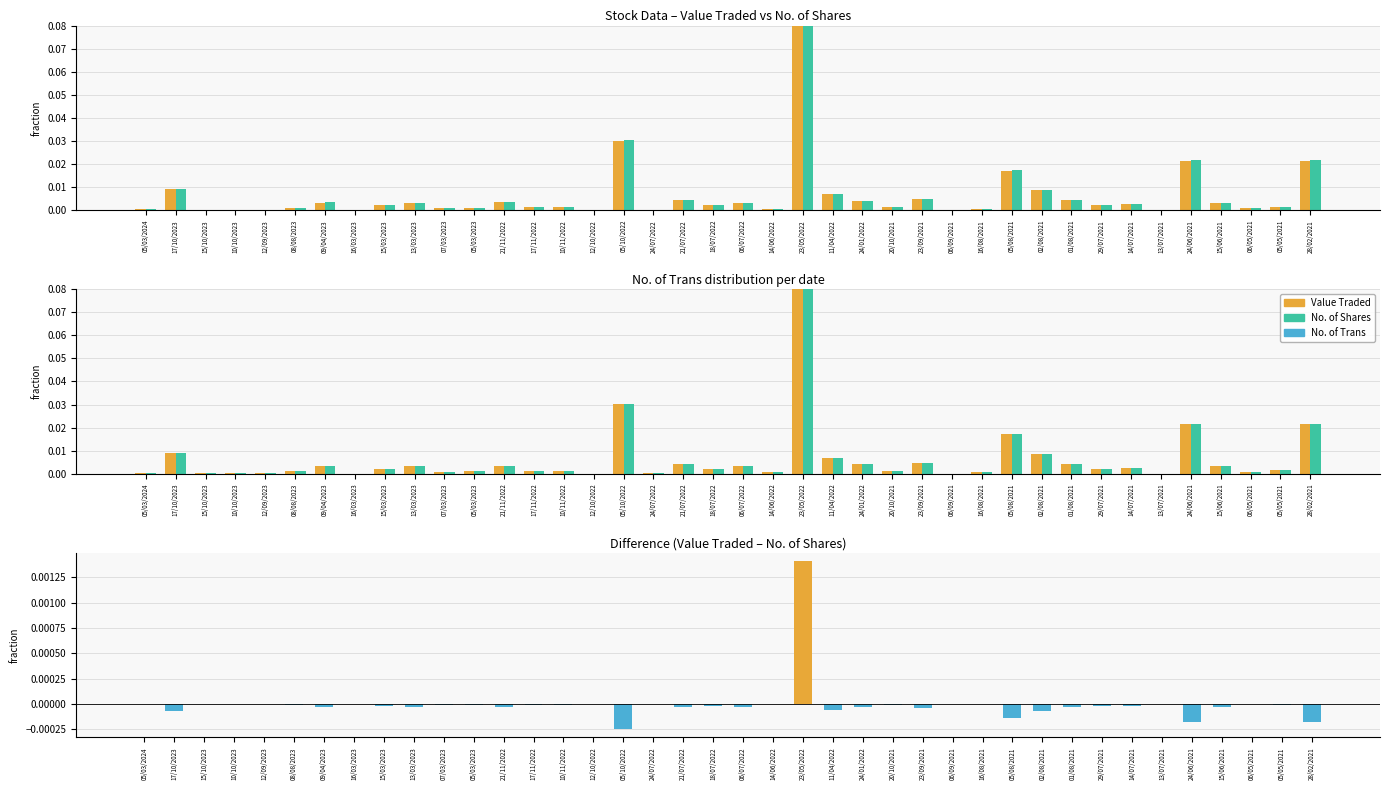

How many distinct data groups are displayed?

3